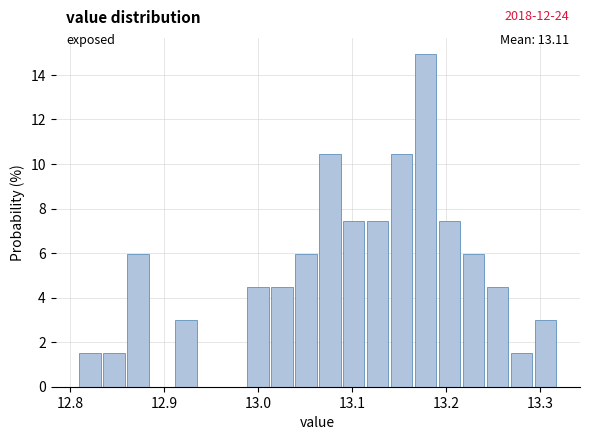

Around what value on the x-axis is the tallest bar? Give the approximate position of its centre, as read against the axis.

13.18